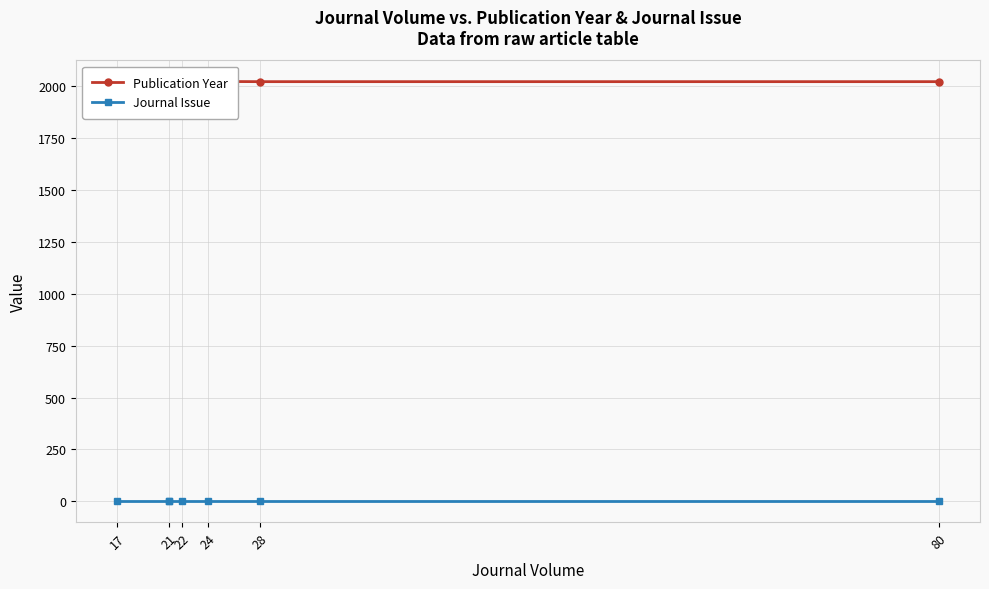

What is the difference between the Publication Year values at 22 and 28?

1